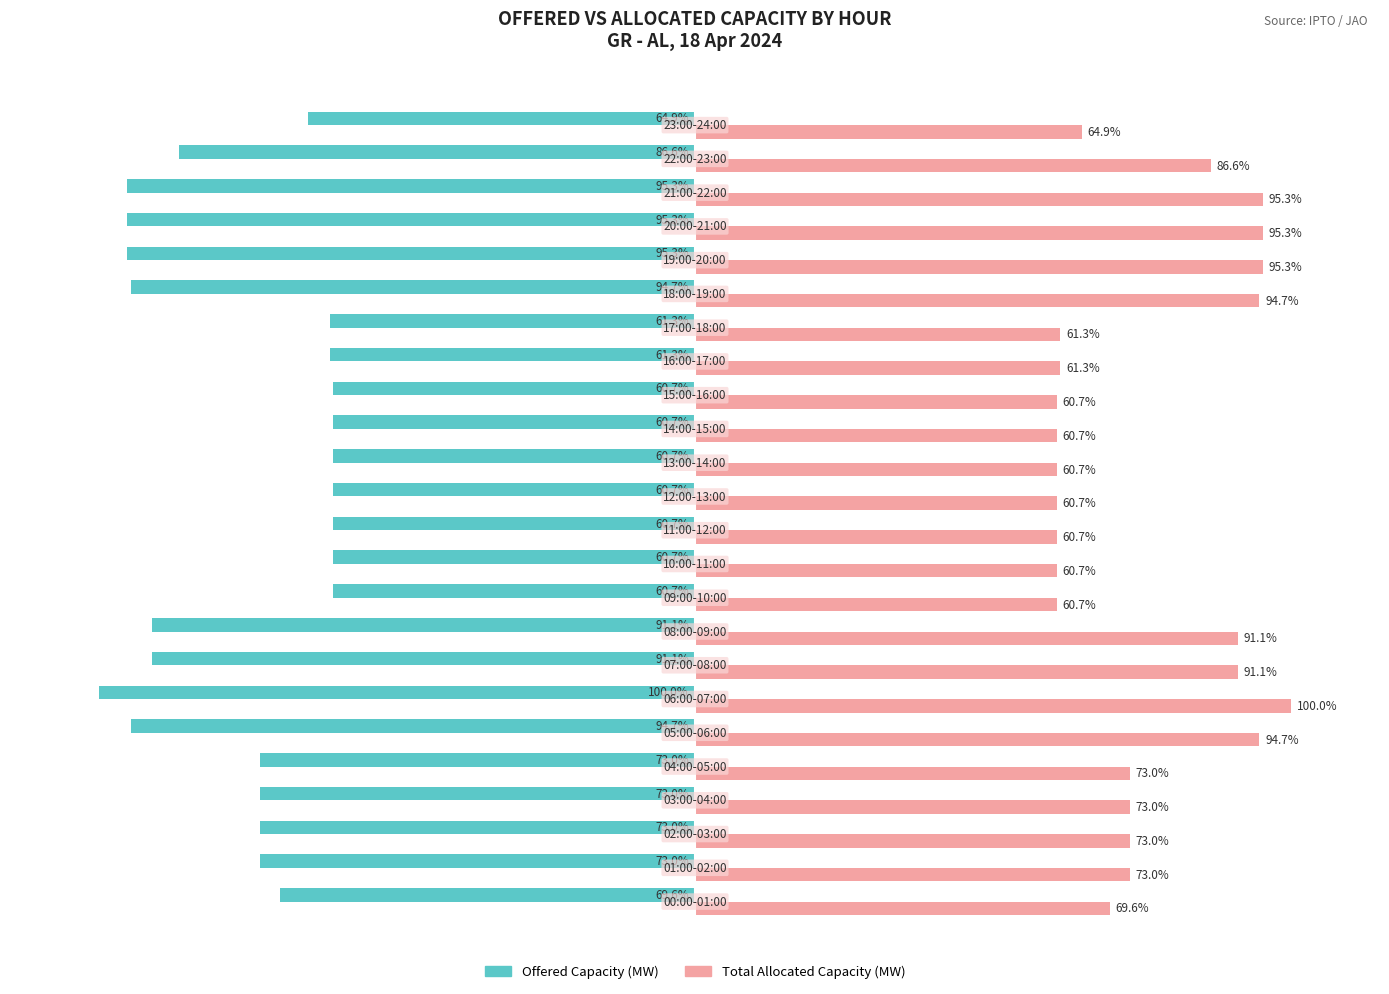

List the series in order of their overall mean, lowest first.

Offered Capacity (MW), Total Allocated Capacity (MW)